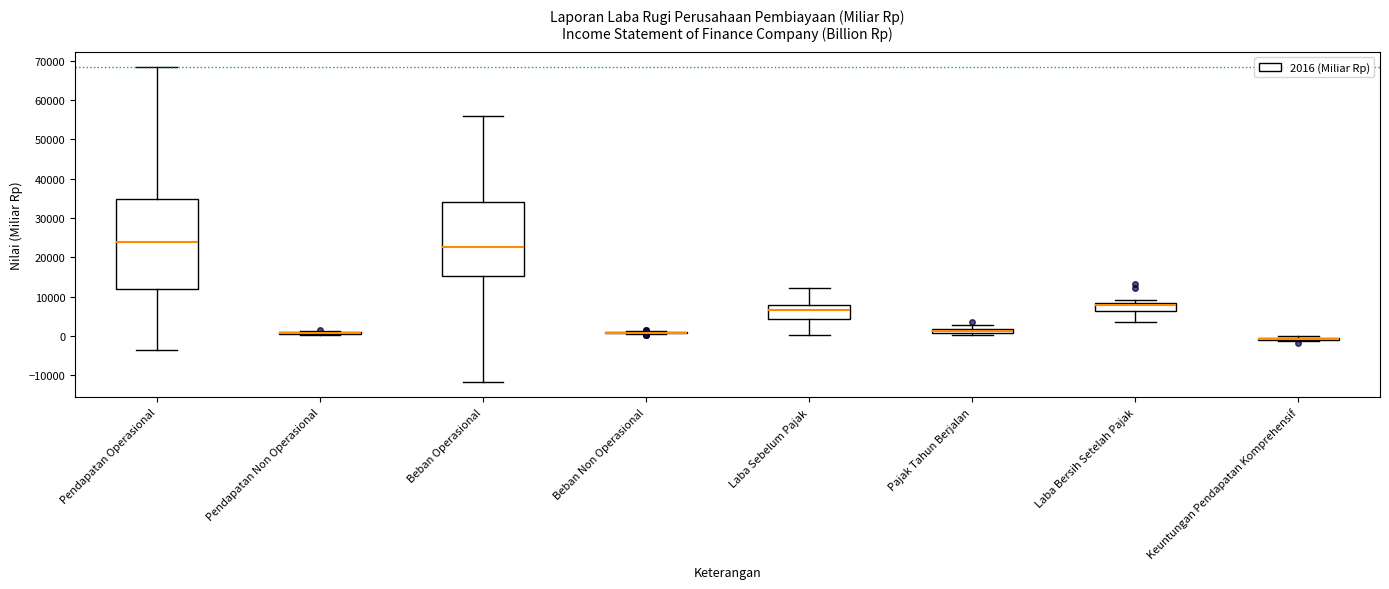

Which box is the tallest, from its lower edge to its upper edge?

Pendapatan Operasional